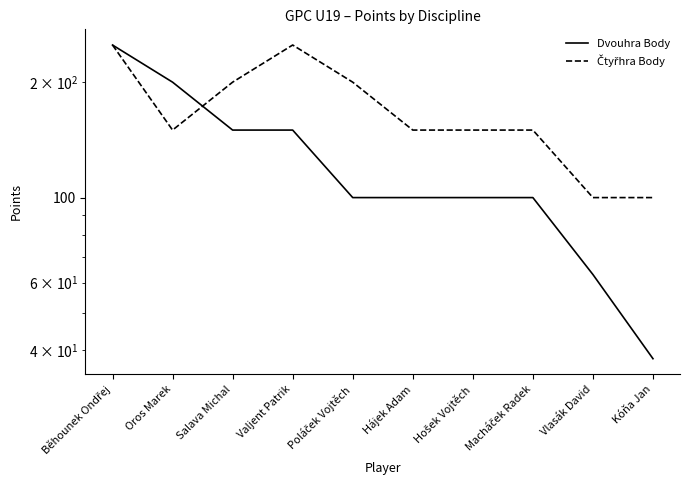

At which category is the sum across all series the highest?

Běhounek Ondřej